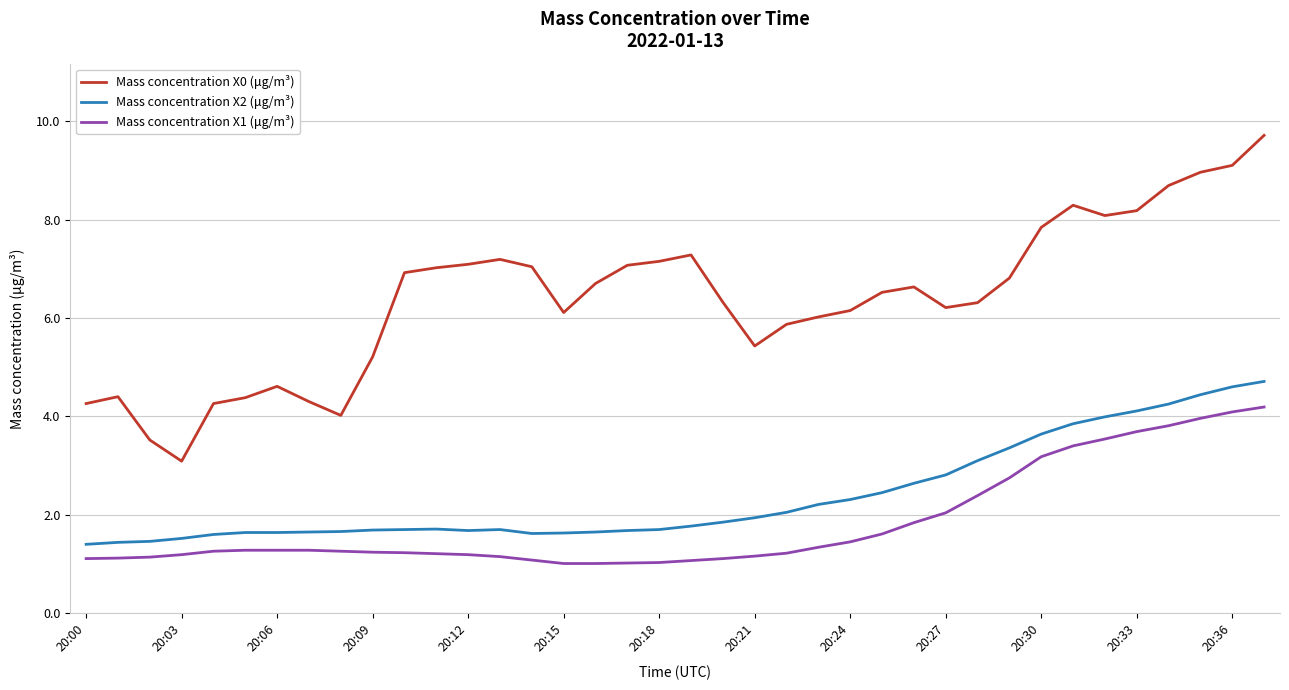

What is the highest value of the Mass concentration X2 (μg/m³) series?

4.7